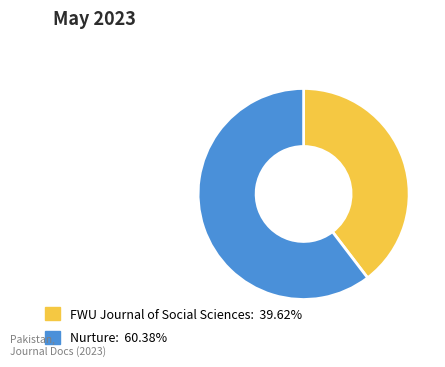

Which slice represents more than half of the pie?

Nurture